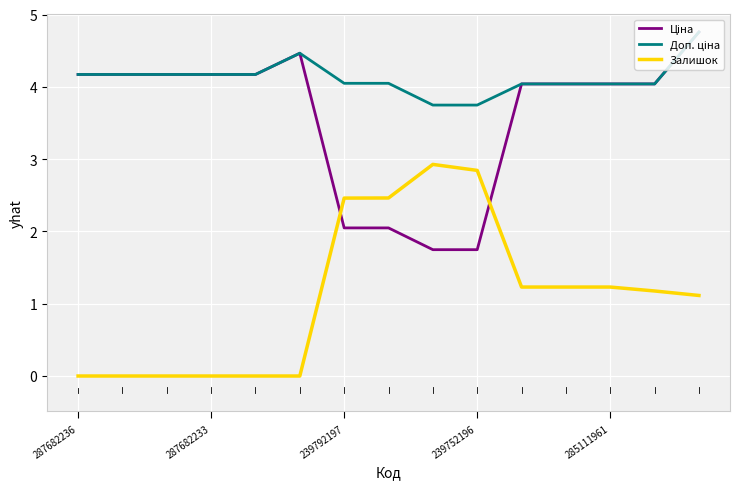

What is the highest value of the Залишок series?

2.9